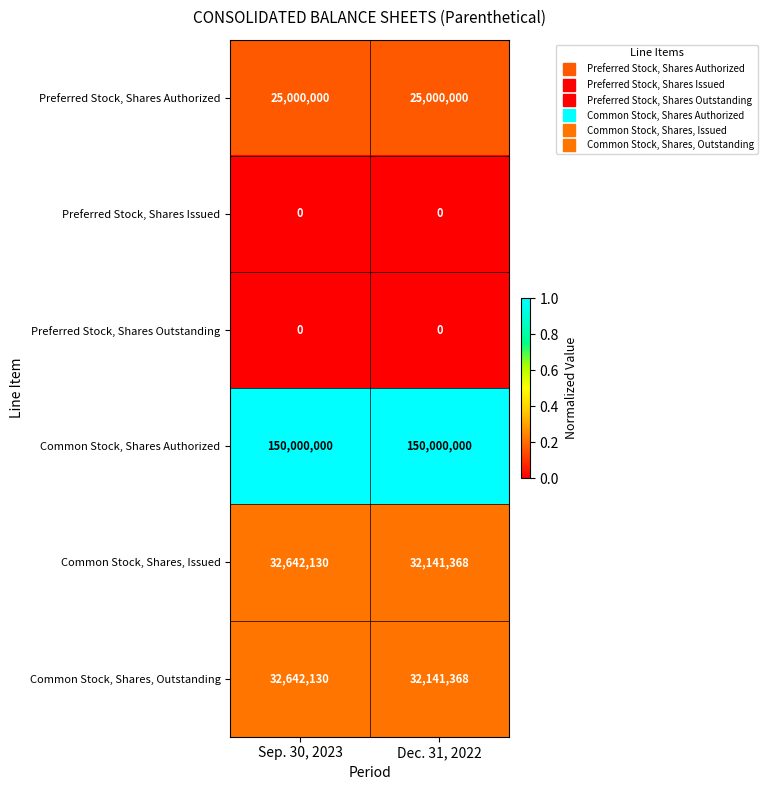

What is the maximum value for Common Stock, Shares Authorized?

150000000